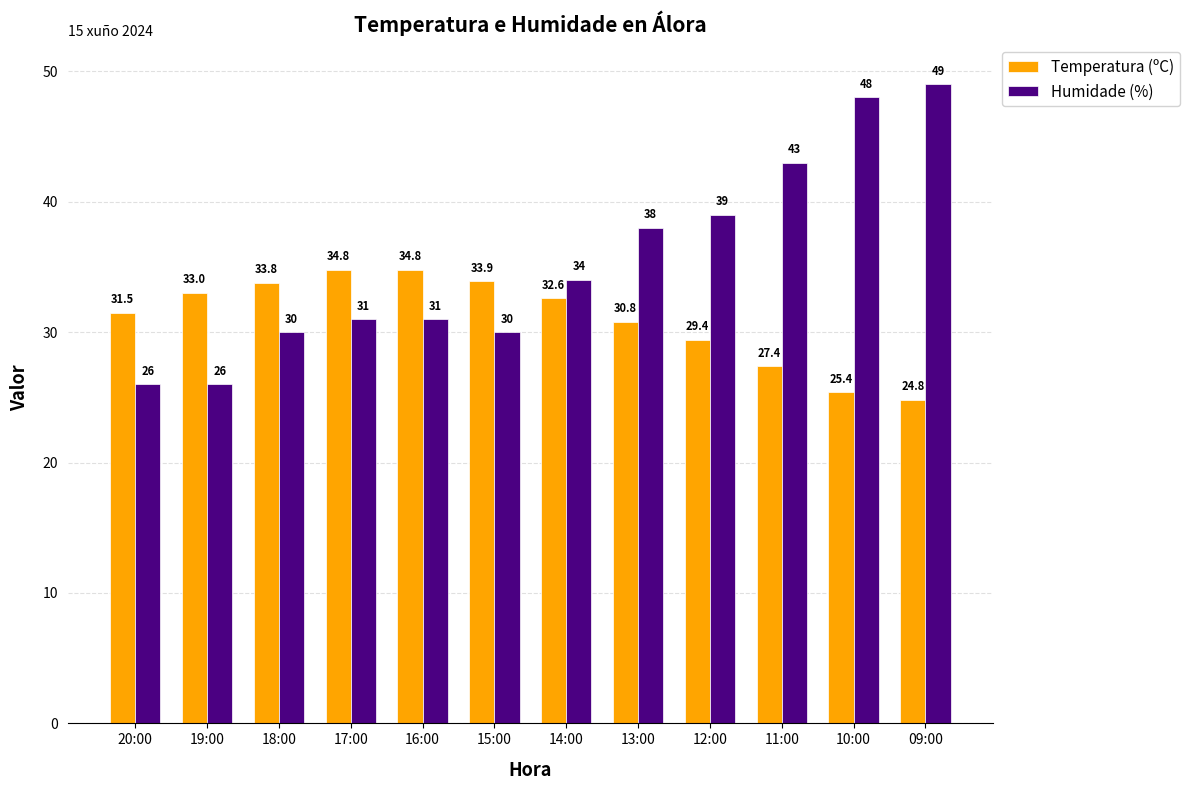

What is the label of the 7th bar from the right?

15:00